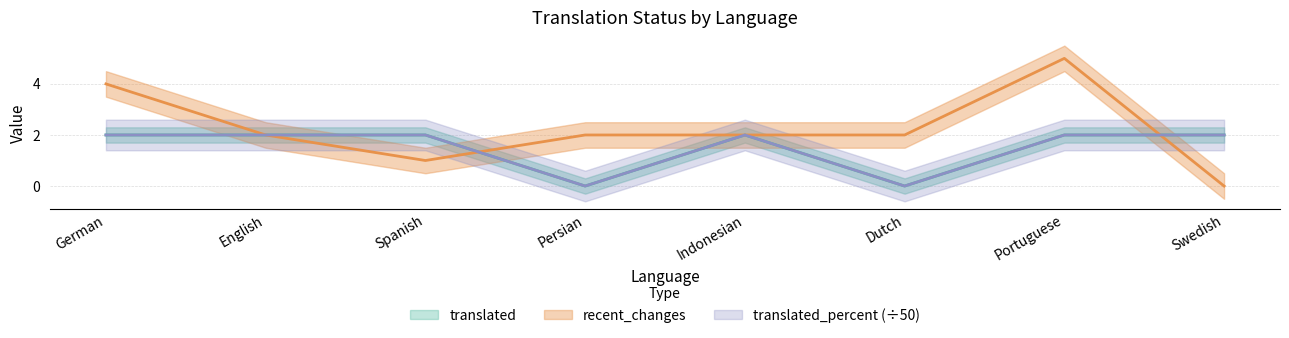

True or false: recent_changes and translated_percent intersect in this chart.

True